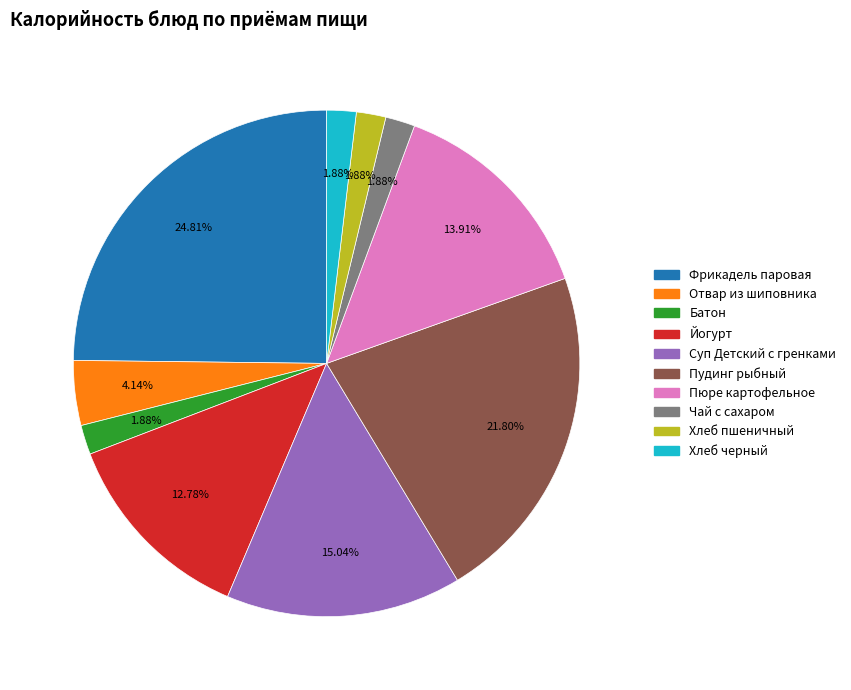

Is Йогурт the majority of the pie?

No